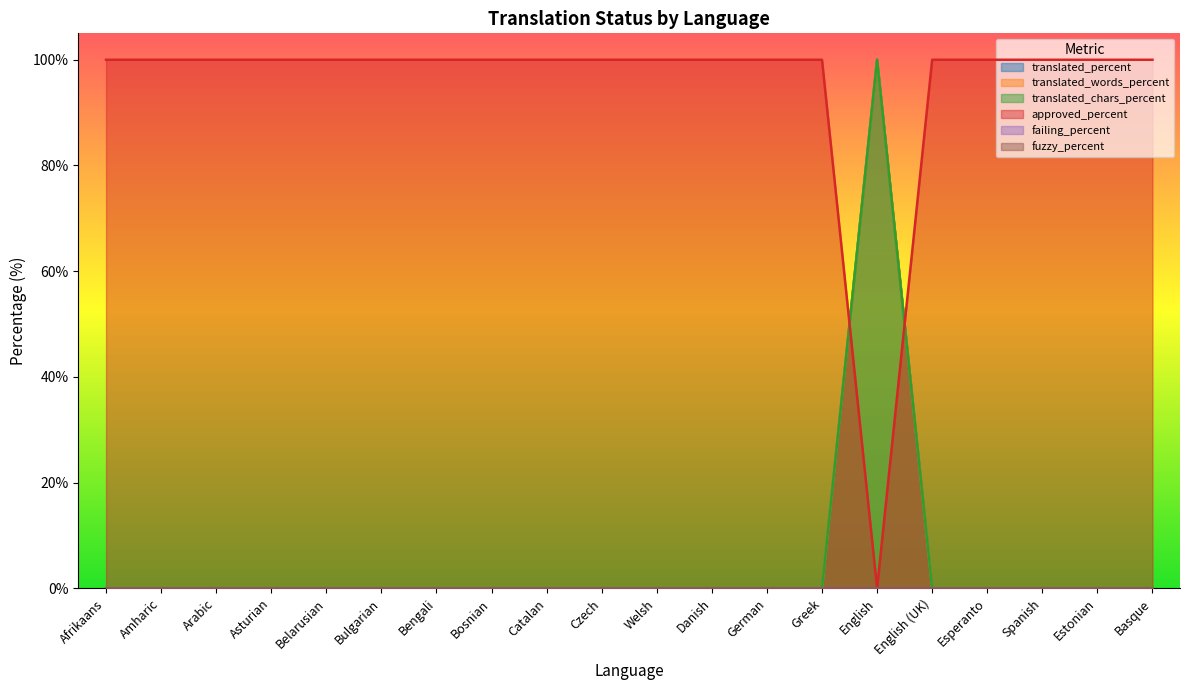

The translated_chars_percent series shows 0 at Welsh. True or false?

True